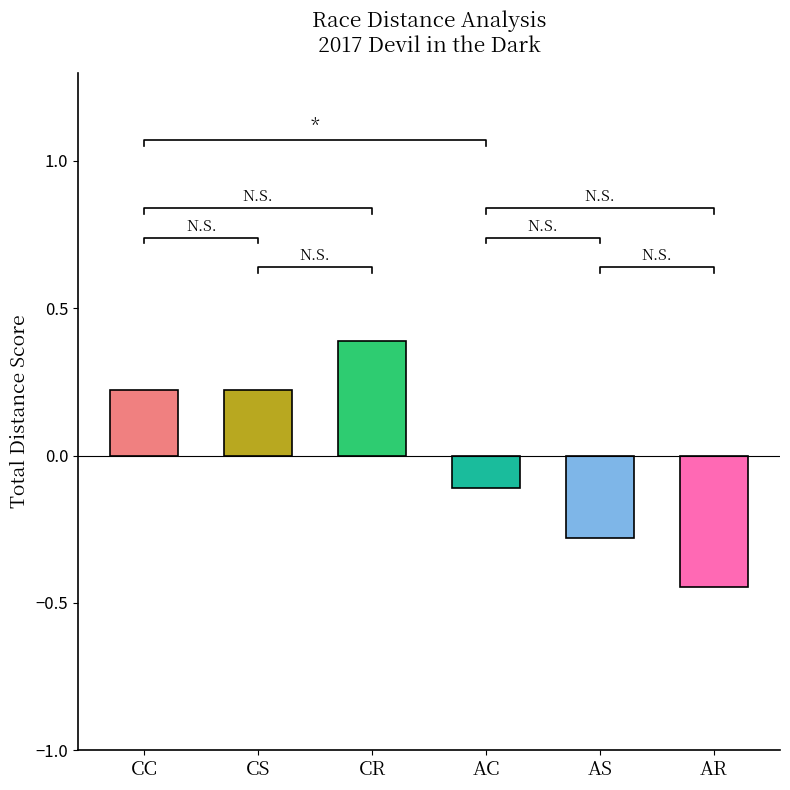

How many distinct data groups are displayed?

1